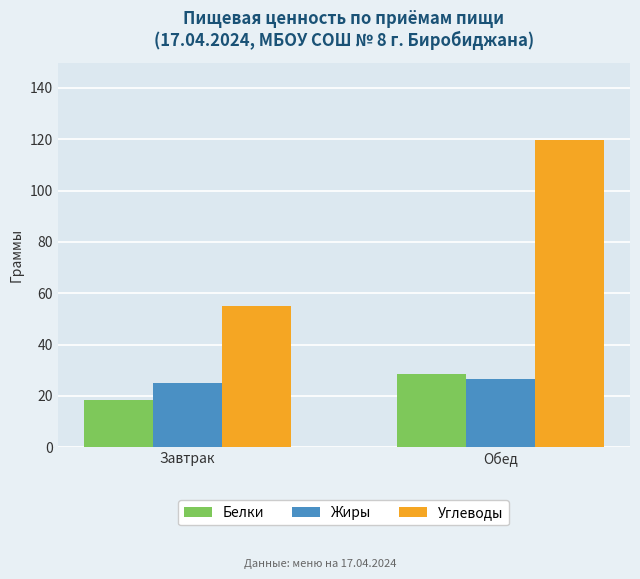

What is the total value across all series at Завтрак?

98.4